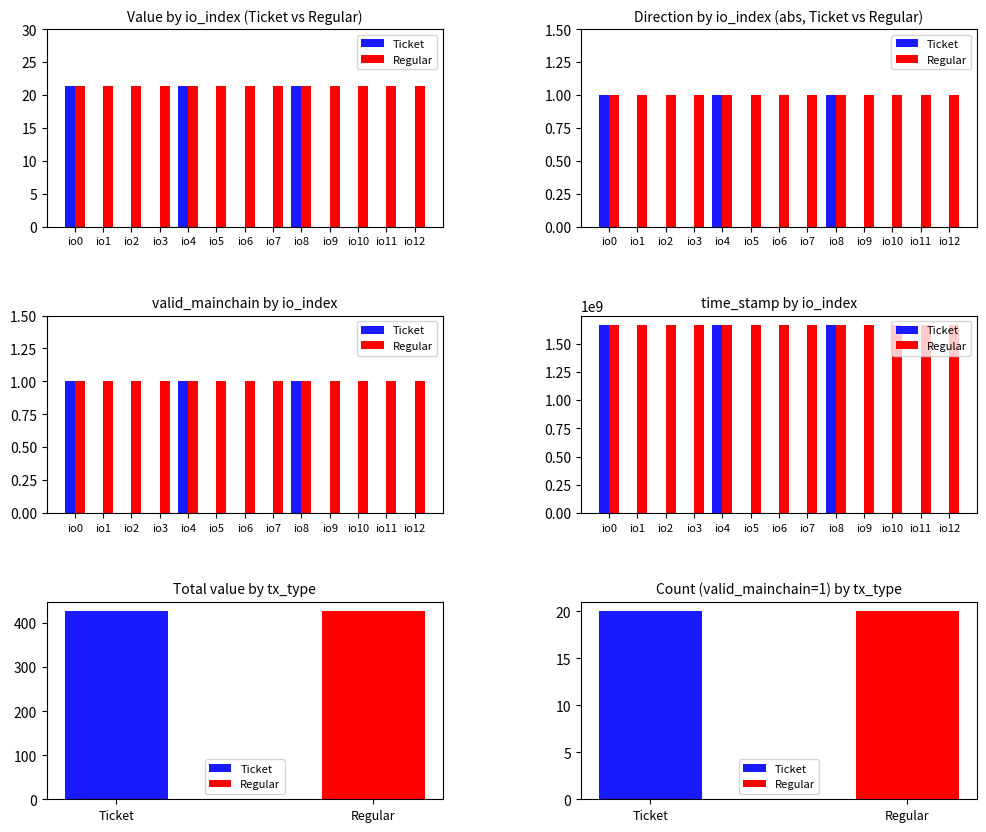

Reading right to left, what are all the values shown in this chart?

Ticket: io12=0	io11=0	io10=0	io9=0	io8=1666636602	io7=0	io6=0	io5=0	io4=1666636602	io3=0	io2=0	io1=0	io0=1666636602
Regular: io12=1666636588	io11=1666636588	io10=1666636588	io9=1666636588	io8=1666636588	io7=1666636588	io6=1666636588	io5=1666636588	io4=1666636588	io3=1666636588	io2=1666636588	io1=1666636588	io0=1666636588